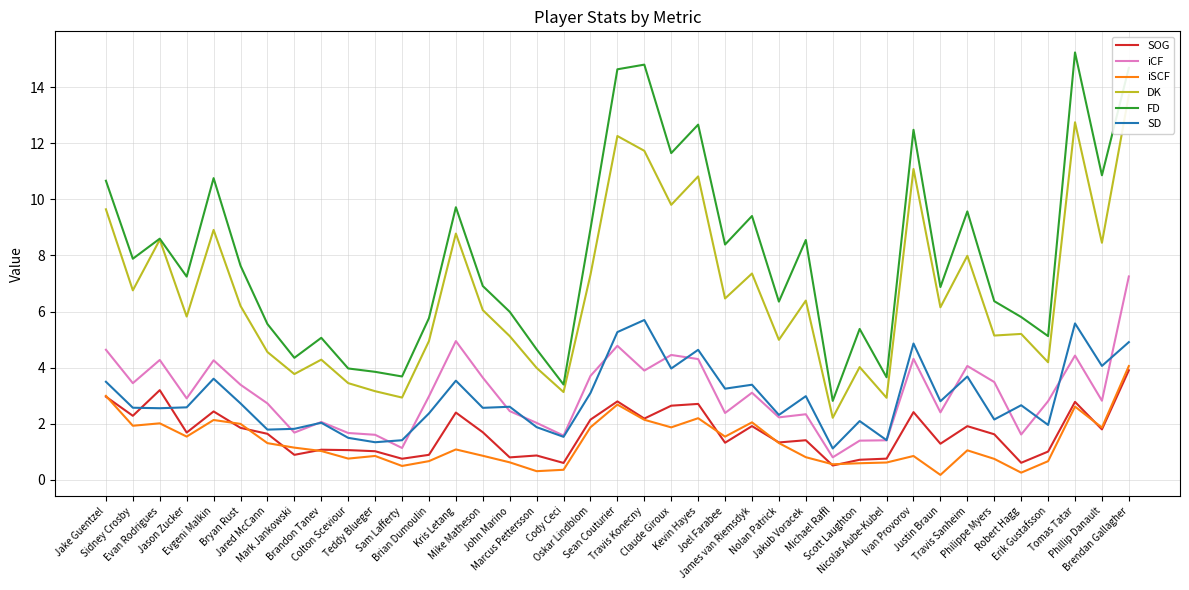

What is the difference between the second highest and second lowest values in the iSCF series?

2.7